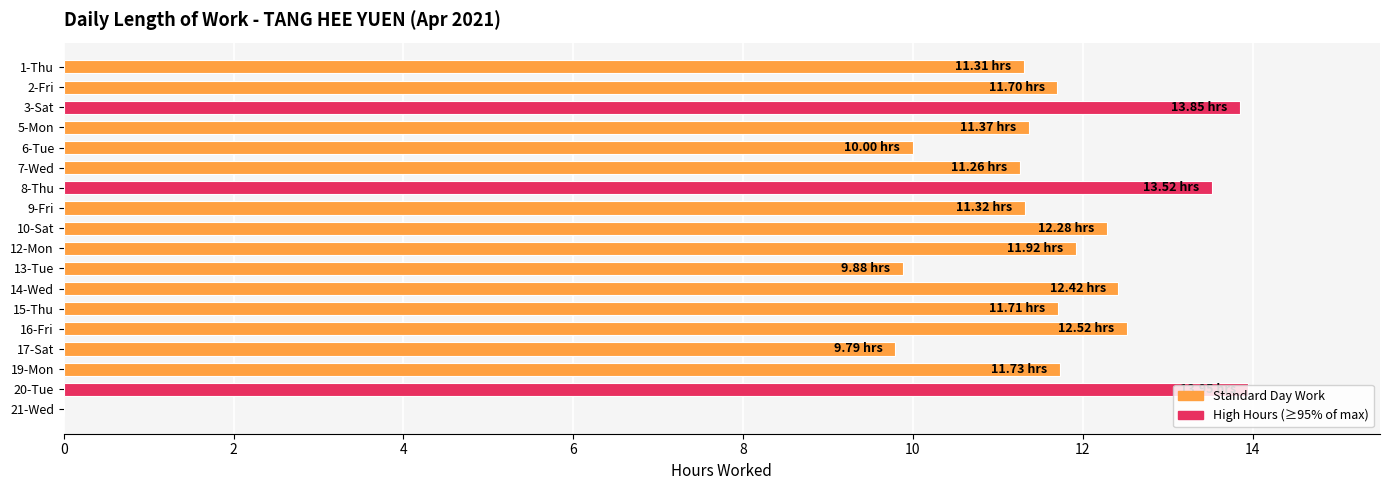

How many values exceed 11?

14